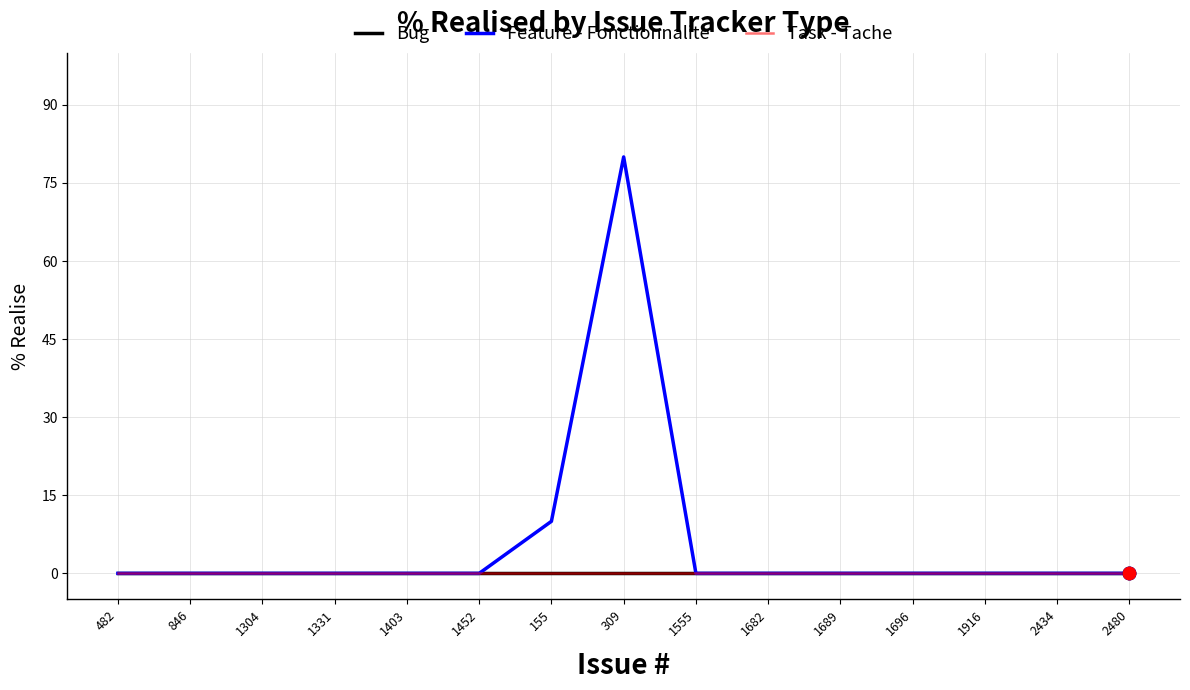

Which series has the largest total across all categories?

Feature - Fonctionnalite